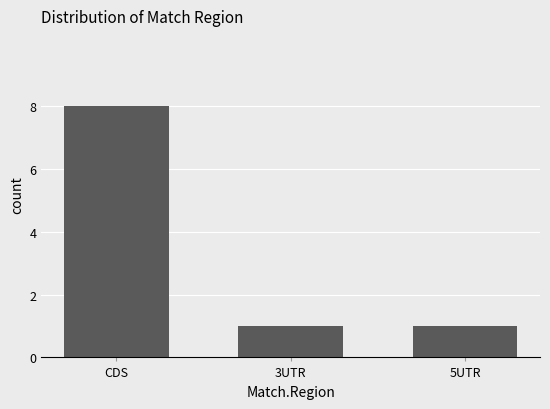

How many distinct data groups are displayed?

1